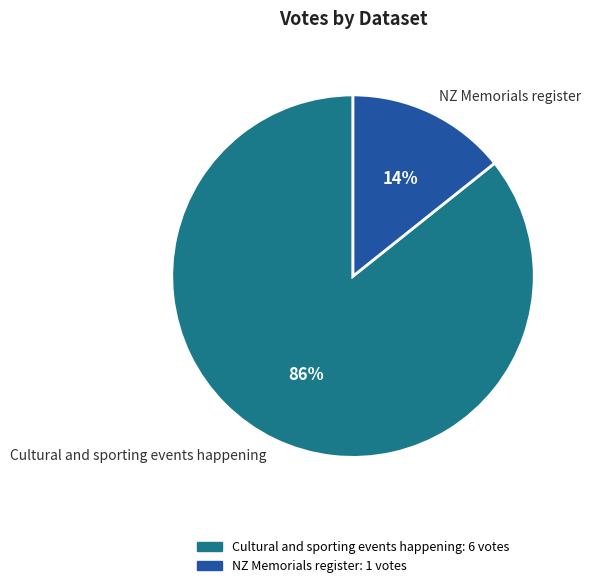

Count the number of slices in the pie.

2